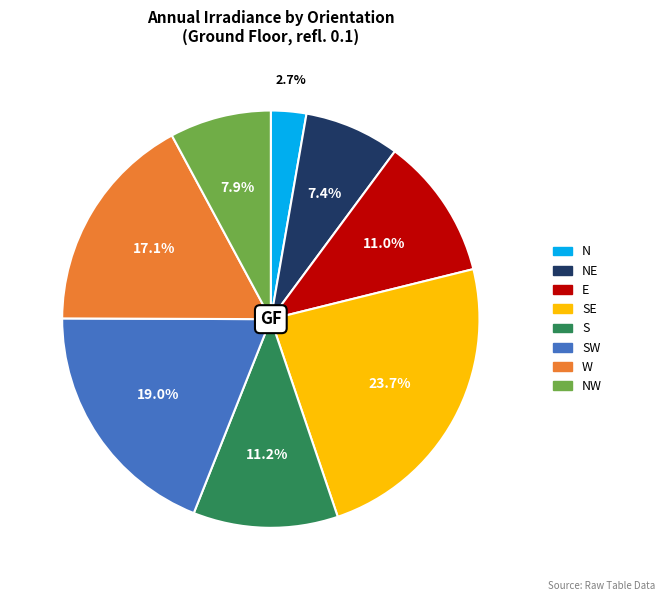

Is there any slice that represents more than half of the pie?

No